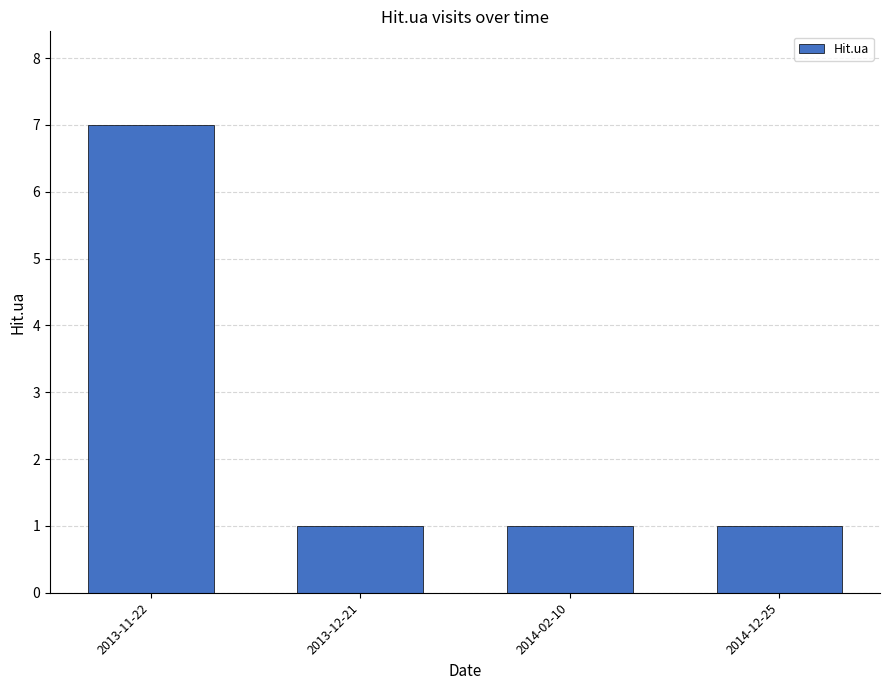

What is the difference between the values at 2014-02-10 and 2013-11-22?

6